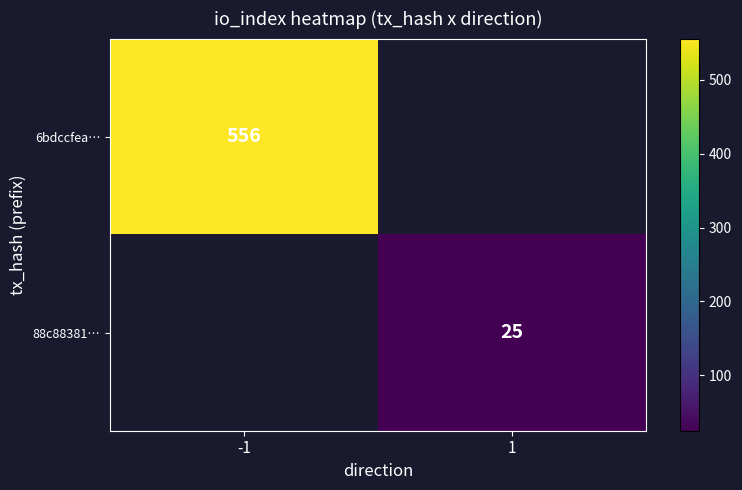

How many data points does each series have?

2